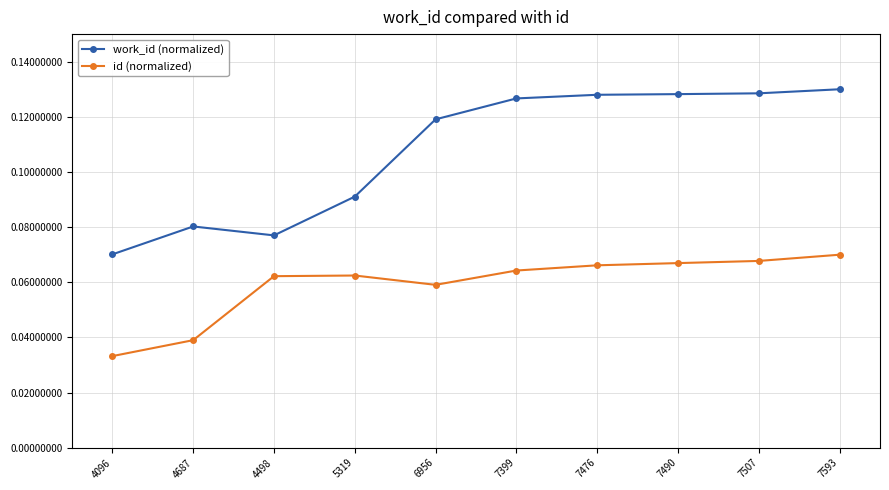

What is the label of the 7th point from the right?

5319